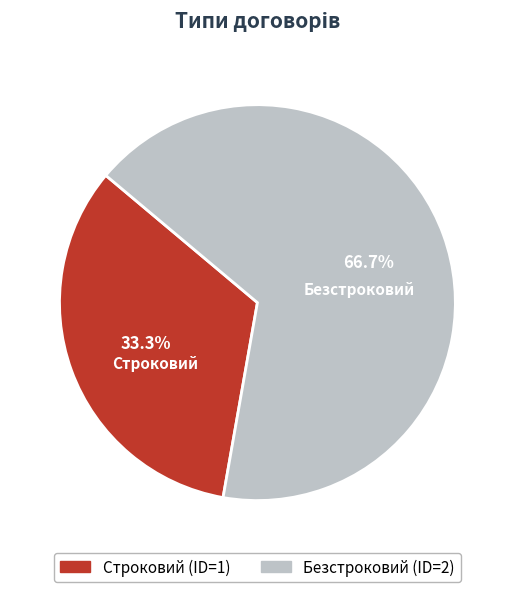

What is the smallest slice in the pie chart?

Строковий